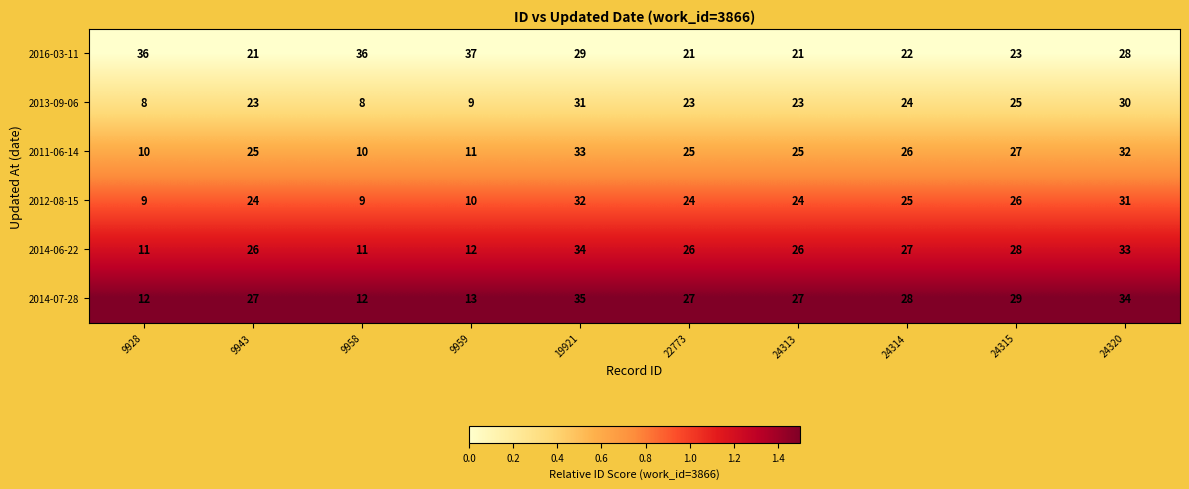

What is the difference between the highest and lowest values at 24315?

6